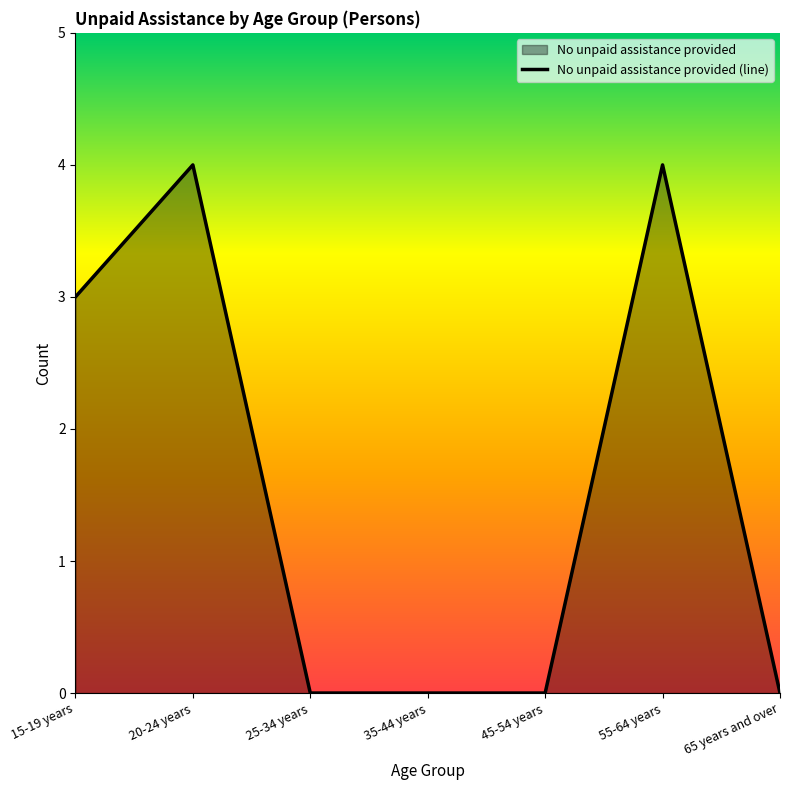

Reading left to right, what are all the values shown in this chart?

3	4	0	0	0	4	0